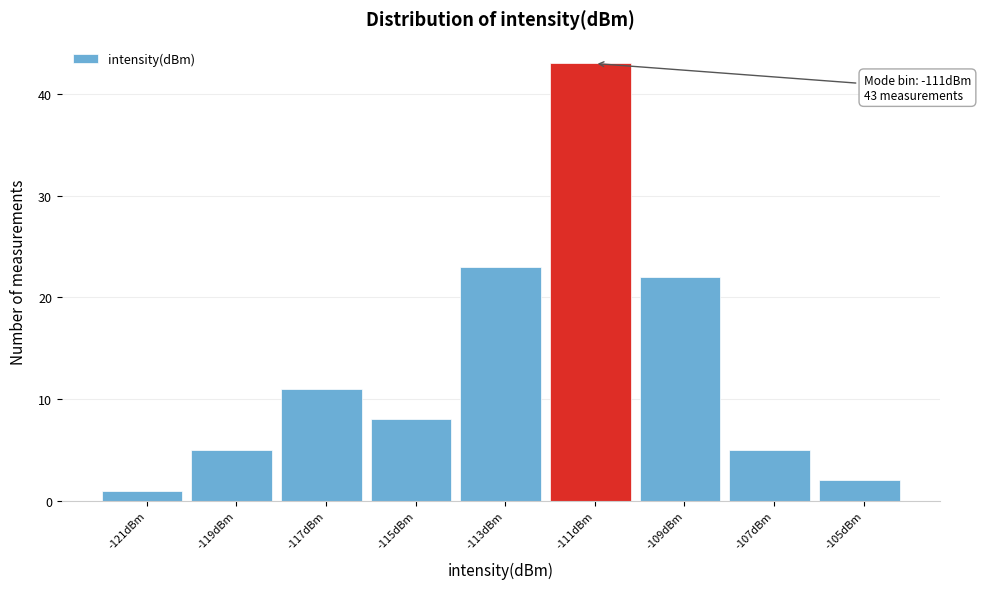

Which range on the x-axis has the tallest bar?

-112 to -110